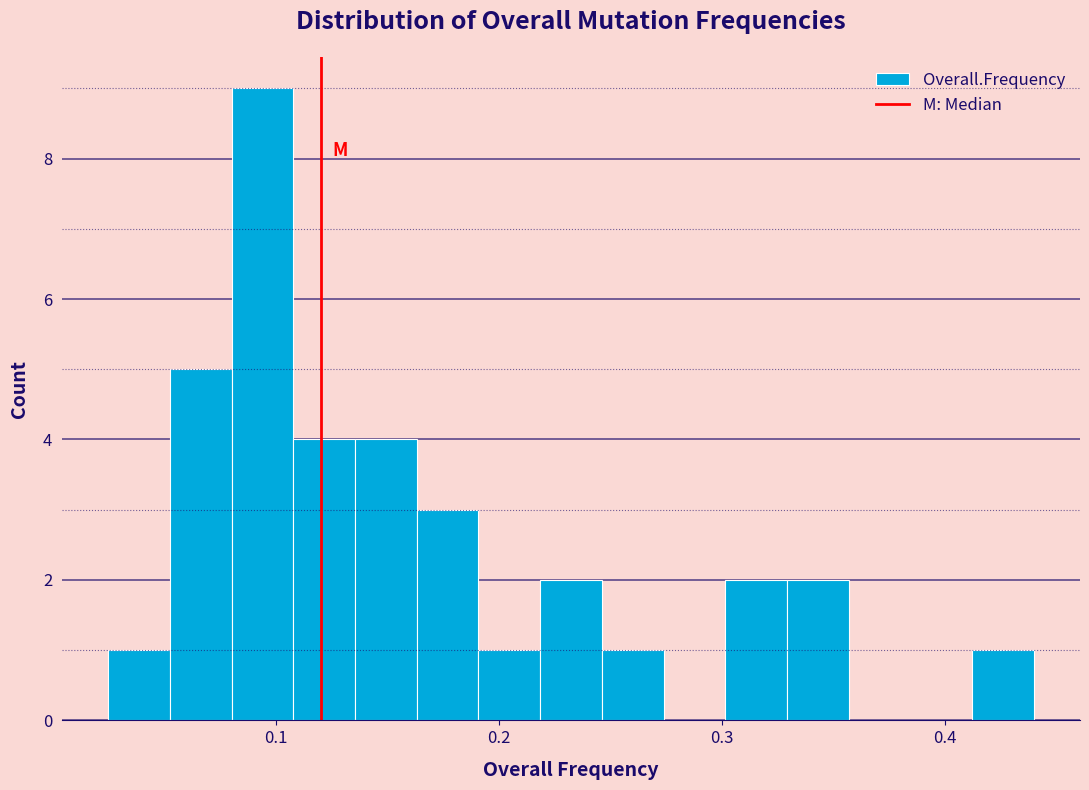

Read against the x-axis, roughly where is the centre of the tallest bar?

0.09